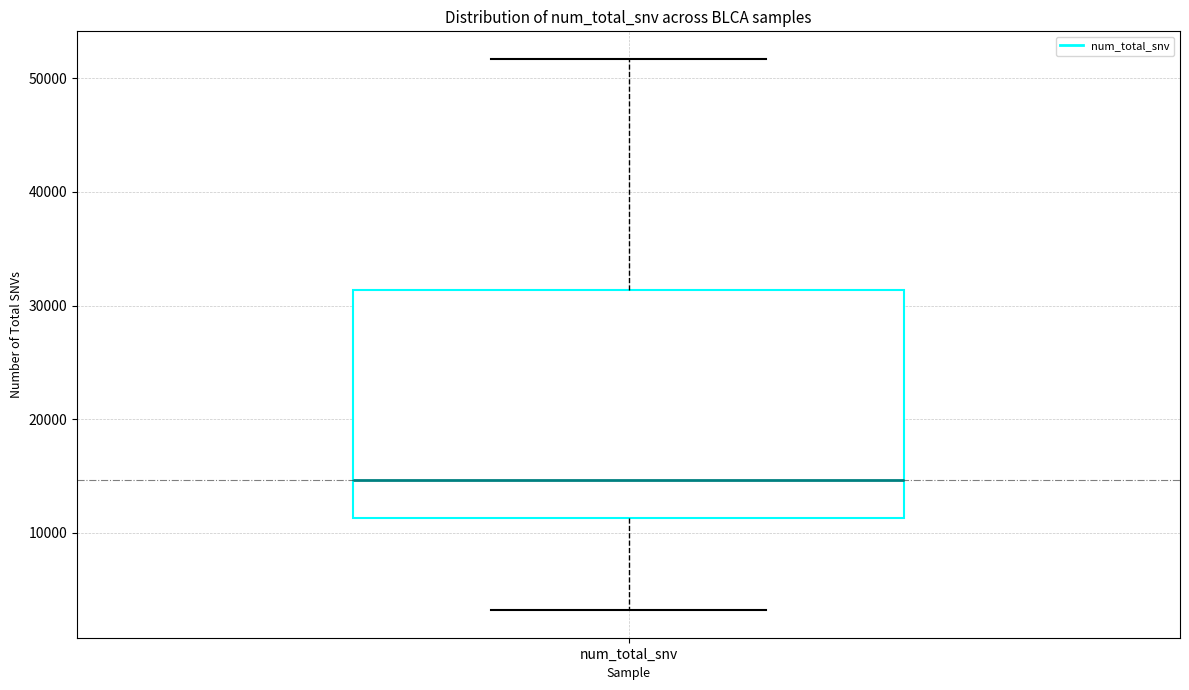

Transcribe this box plot: give where the median line is, the range the box spans, and where the two whiskers end, as read against the y-axis. The values are not printed on the chart, so give them approximately, as read against the axis.

median 15000, box 11000 to 31000, whiskers 3000 to 52000